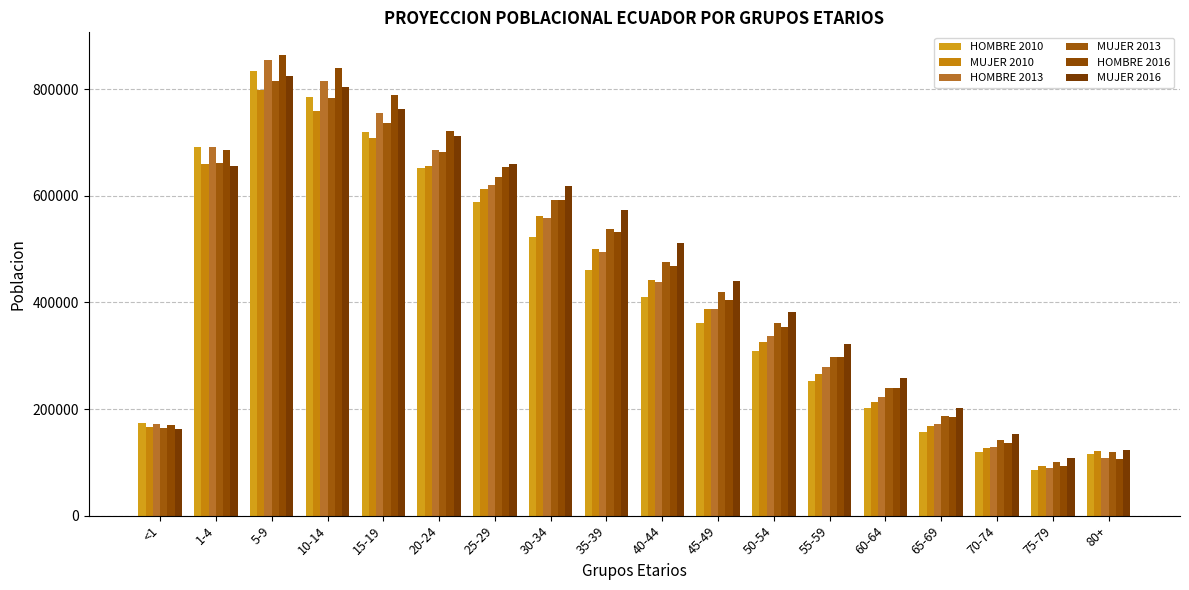

At which label is HOMBRE 2016 closest to 478757?

40-44